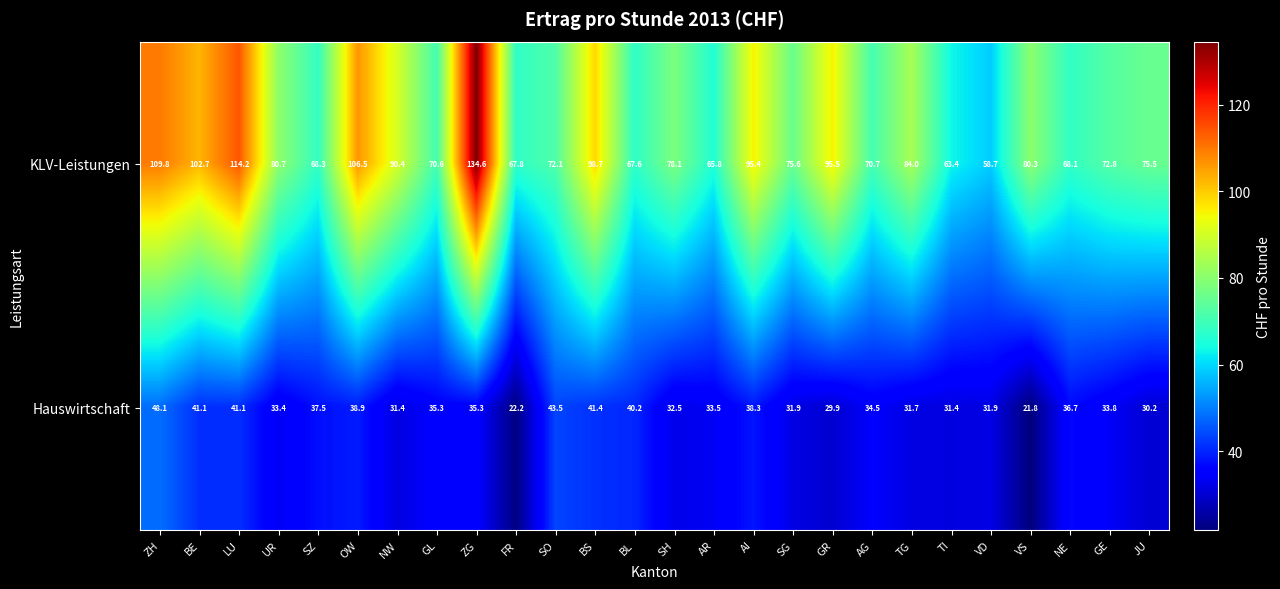

The KLV-Leistungen series shows 65.8 at AR. True or false?

True